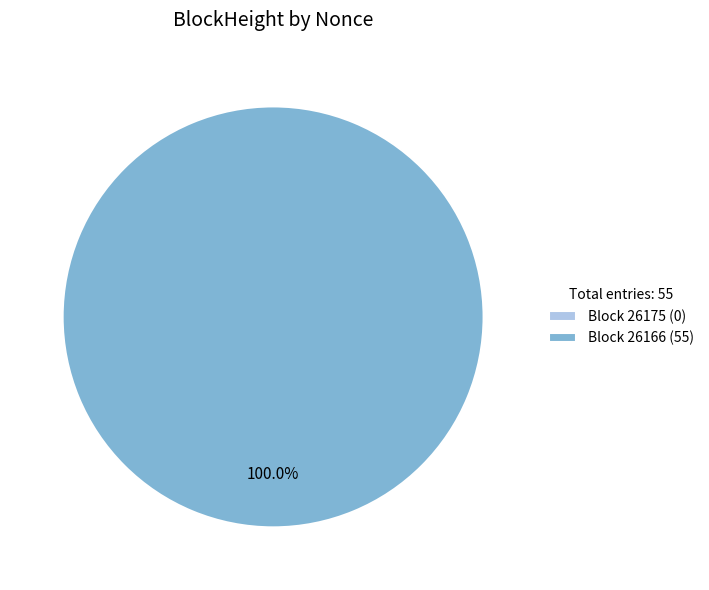

To the nearest percent, what is the difference between the 26166 and 26175 slice percentages?

100%